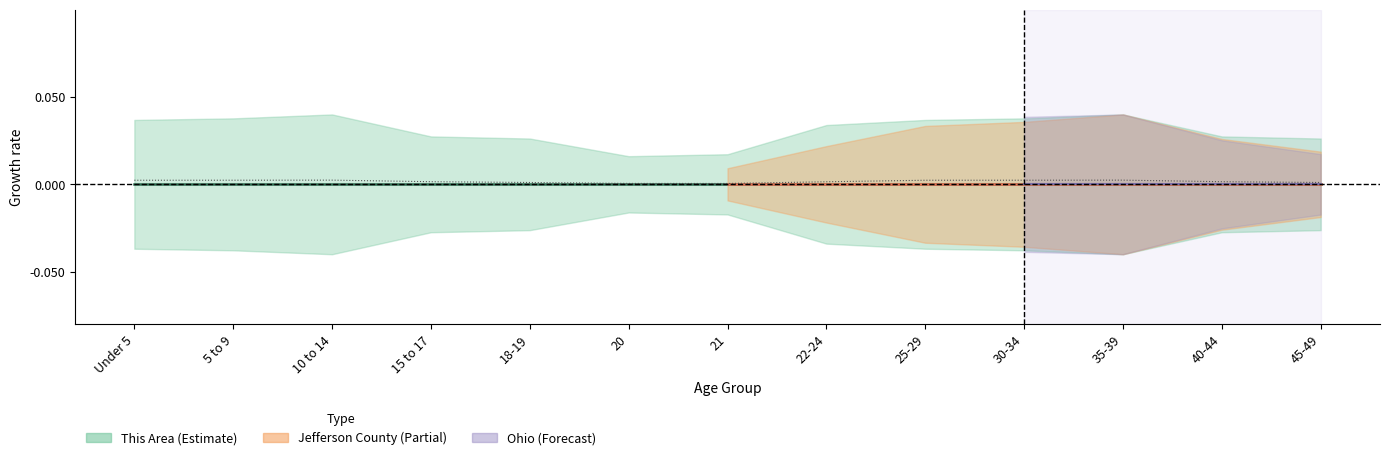

Is it true that the value at 5 to 9 is 0.0?

False